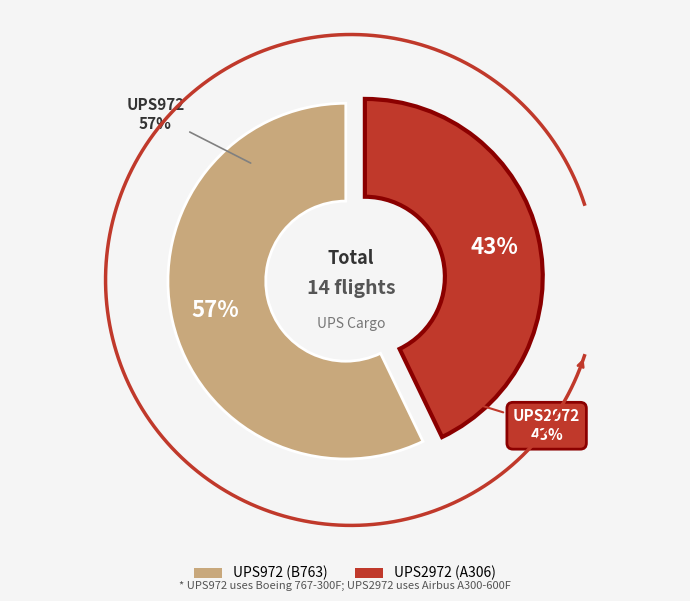

How many segments does this pie chart have?

2